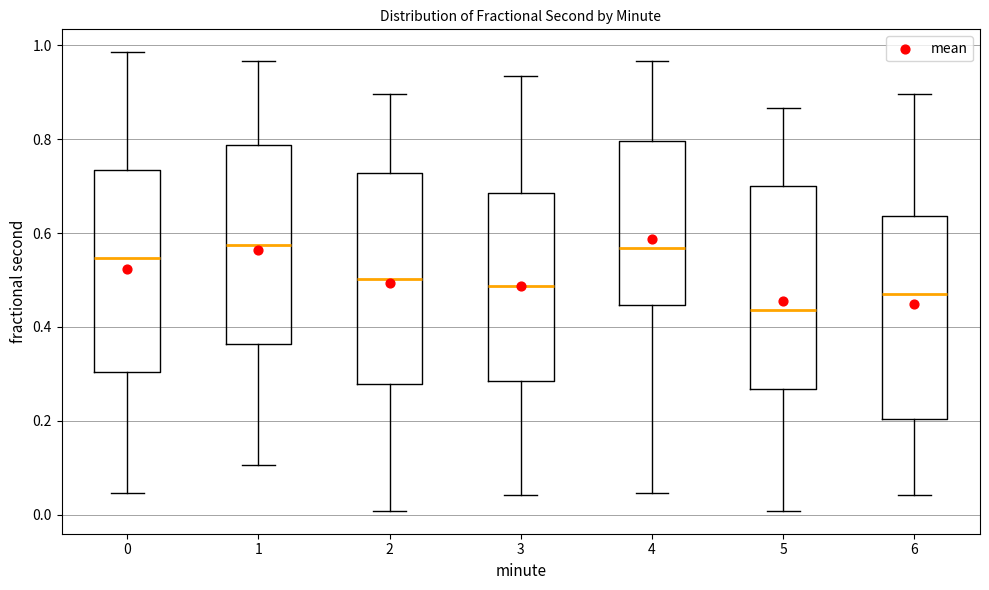

Reading left to right, transcribe this box plot: for each box, give where its median line is, the range the box spans, and where its two whiskers end, as read against the y-axis. The values are not printed on the chart, so give them approximately, as read against the axis.

0: median 0.54, box 0.30 to 0.74, whiskers 0.04 to 0.98
1: median 0.58, box 0.36 to 0.78, whiskers 0.10 to 0.96
2: median 0.50, box 0.28 to 0.72, whiskers 0.00 to 0.90
3: median 0.48, box 0.28 to 0.68, whiskers 0.04 to 0.94
4: median 0.56, box 0.44 to 0.80, whiskers 0.04 to 0.96
5: median 0.44, box 0.26 to 0.70, whiskers 0.00 to 0.86
6: median 0.46, box 0.20 to 0.64, whiskers 0.04 to 0.90